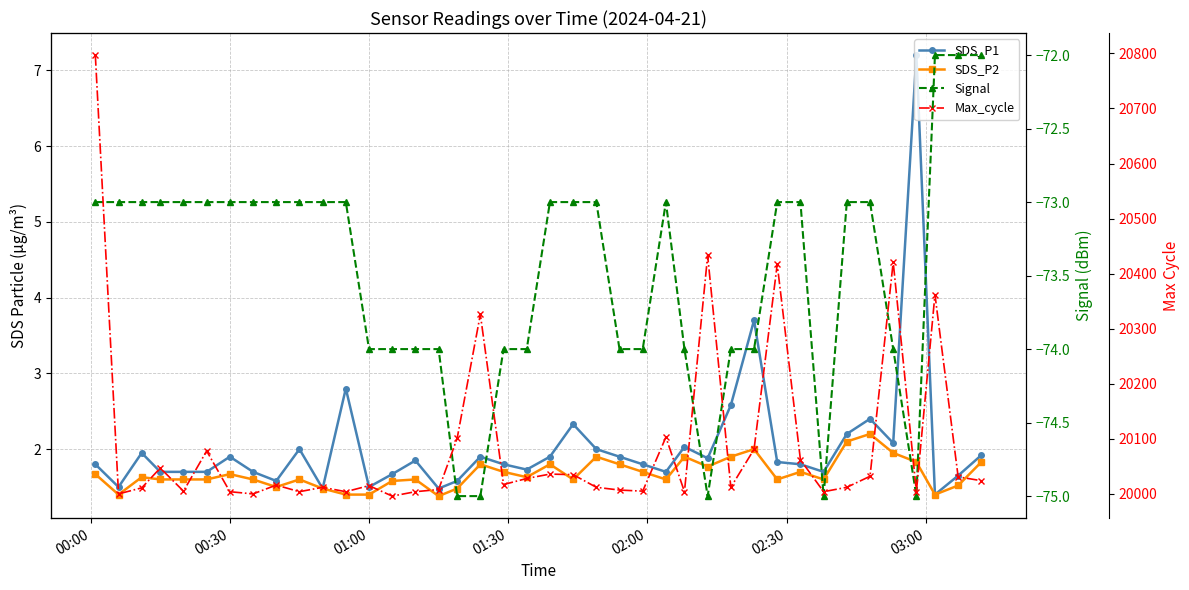

Which series has the widest spread of values?

Max_cycle